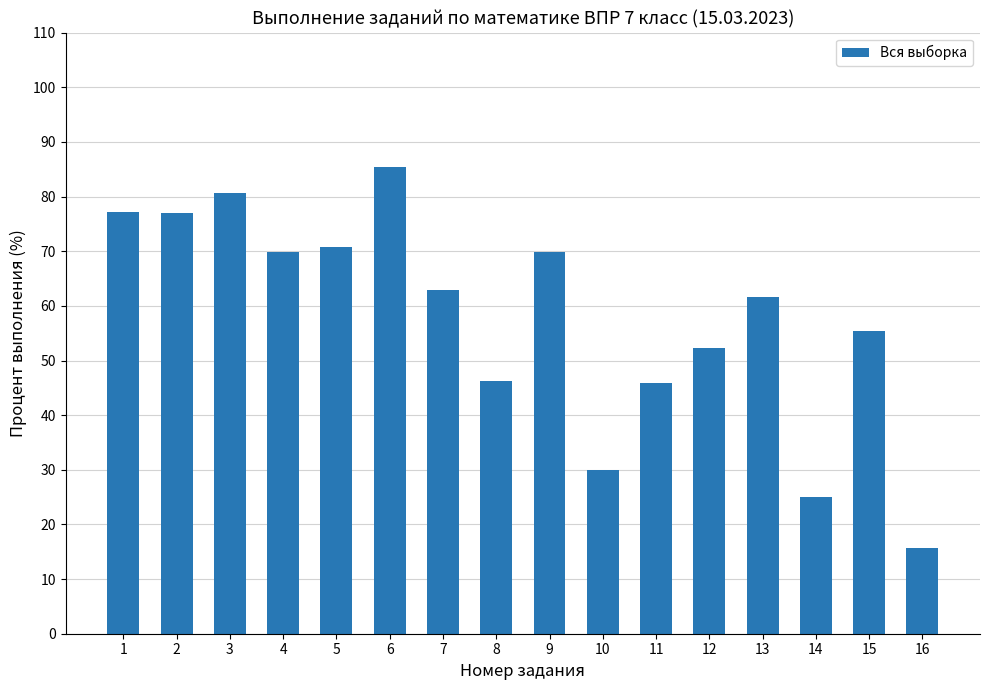

How many bars are there in total?

16